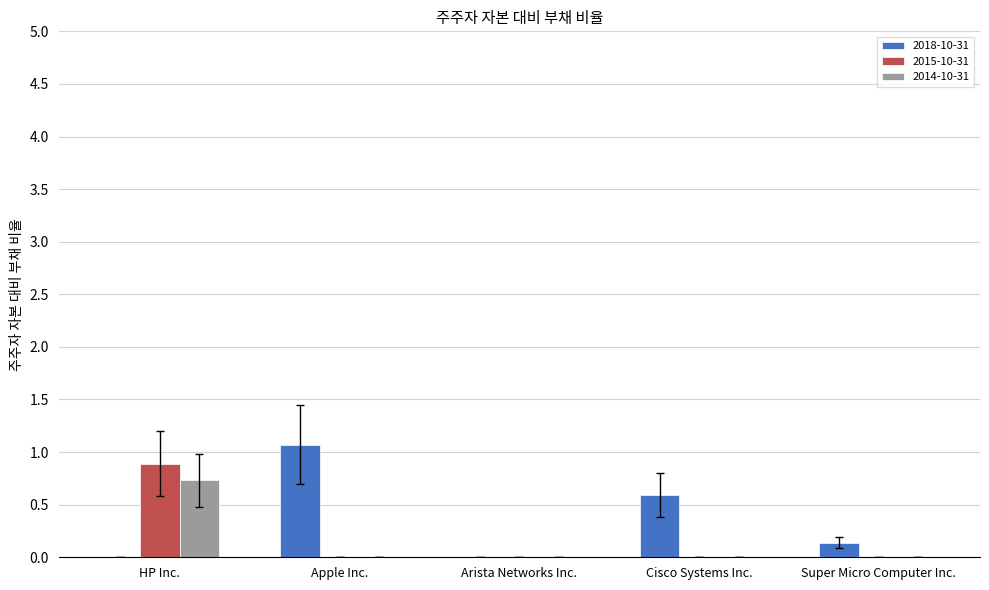

What is the maximum value shown in the chart?

1.1